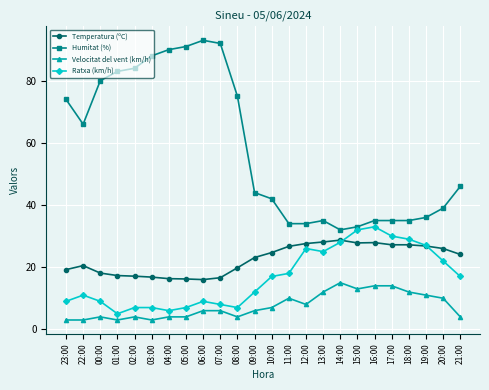

What is the difference between the highest and lowest values at 00:00?

76.0